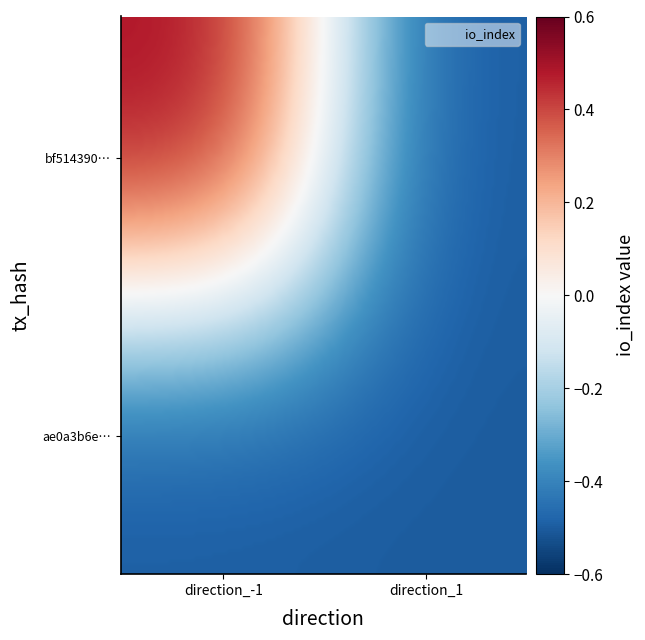

How many series are shown in this chart?

2